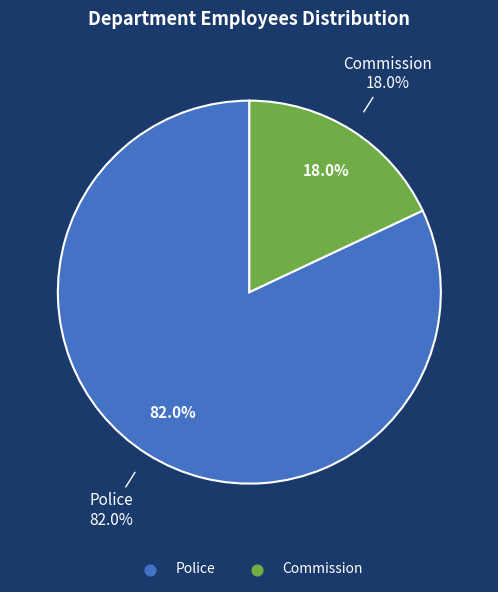

Which category has the smallest portion of the pie?

Commission